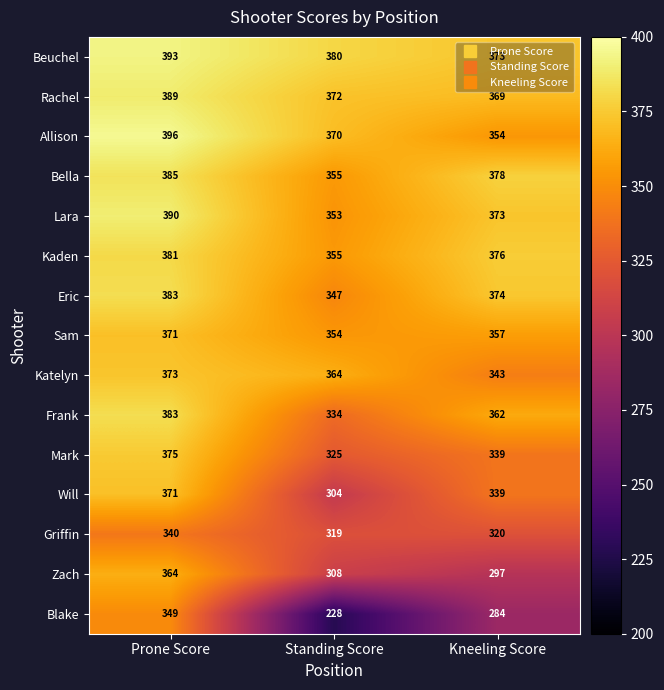

What is the difference between the highest and lowest values at Standing Score?

152